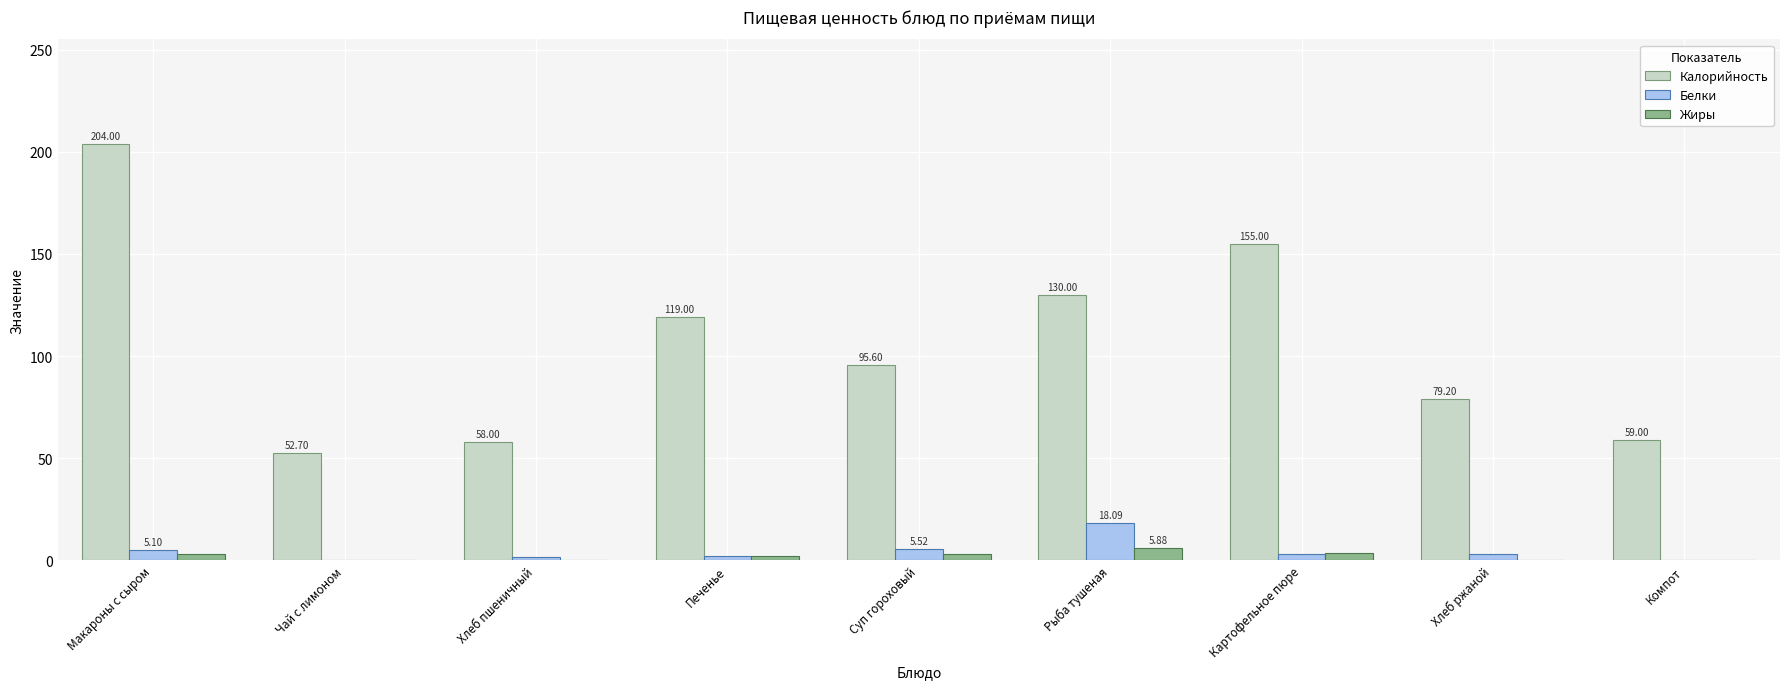

At which label does Калорийность first exceed 95?

Макароны с сыром